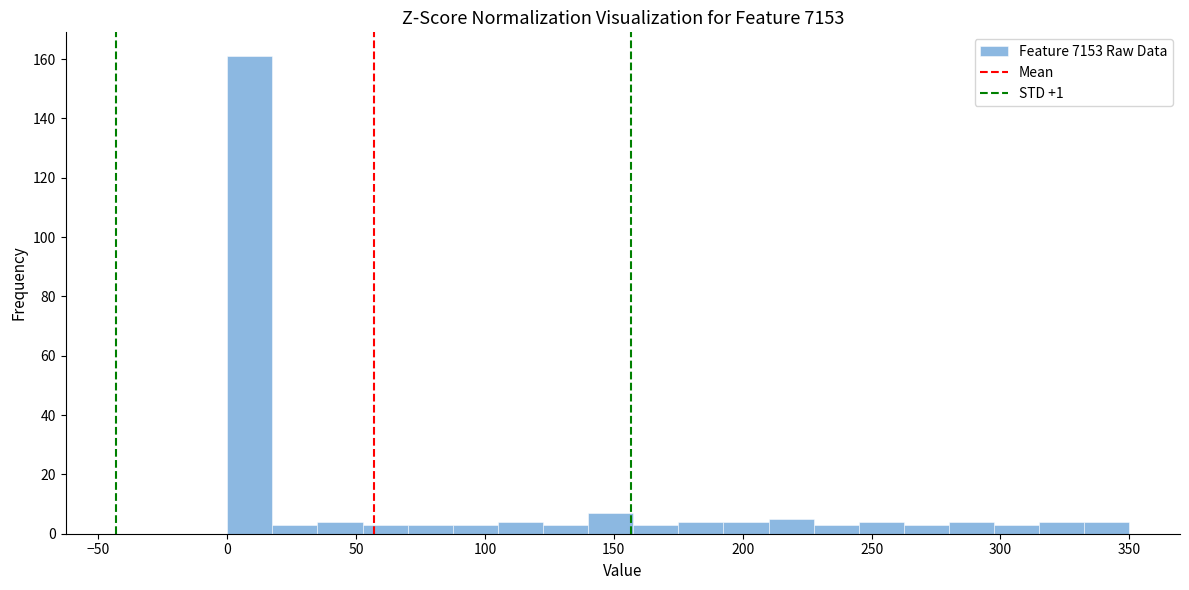

Read against the x-axis, roughly where is the centre of the tallest bar?

10